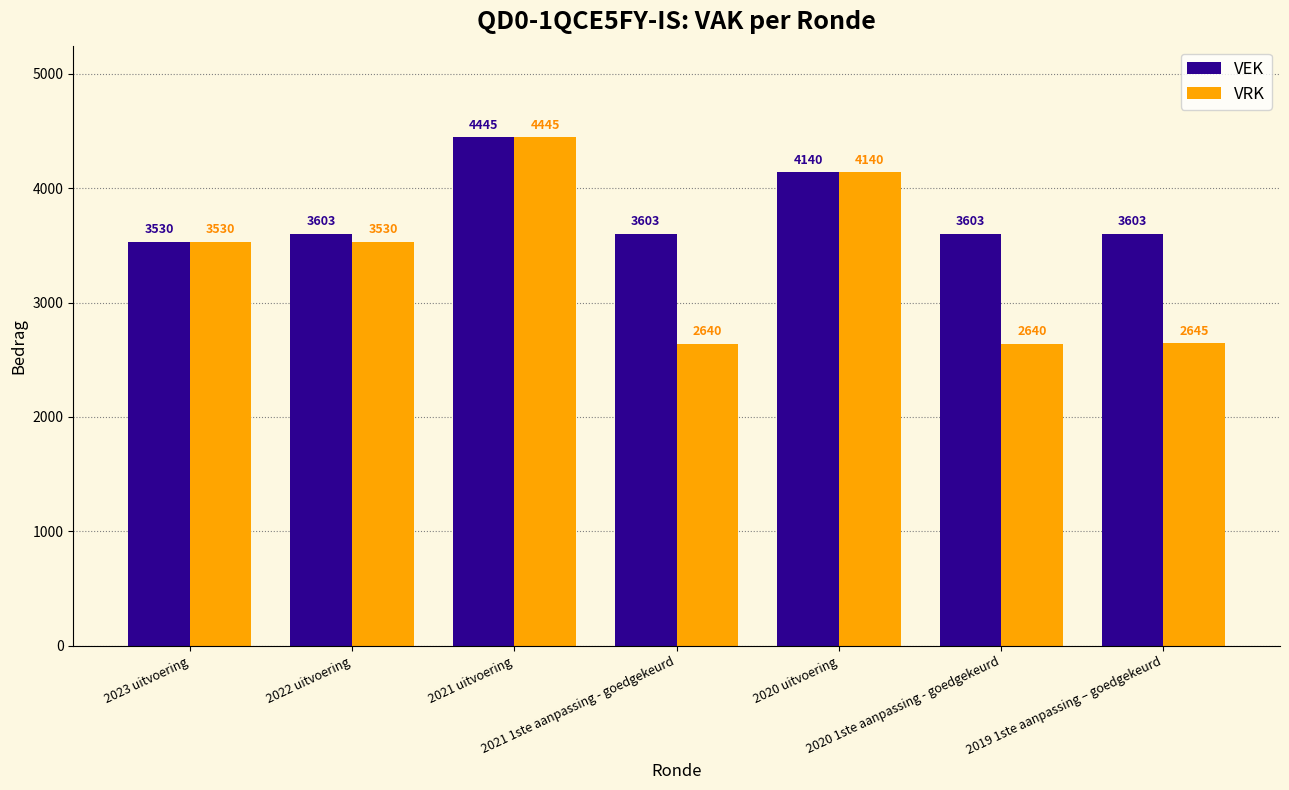

What is the greatest value displayed?

4445